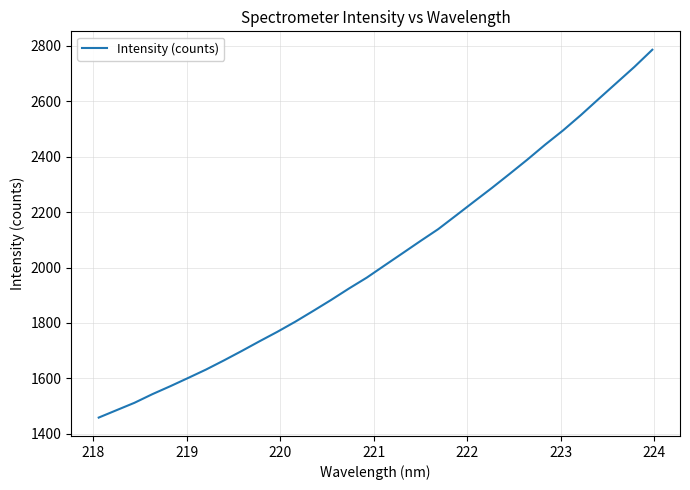

What is the maximum value shown in the chart?

2786.5